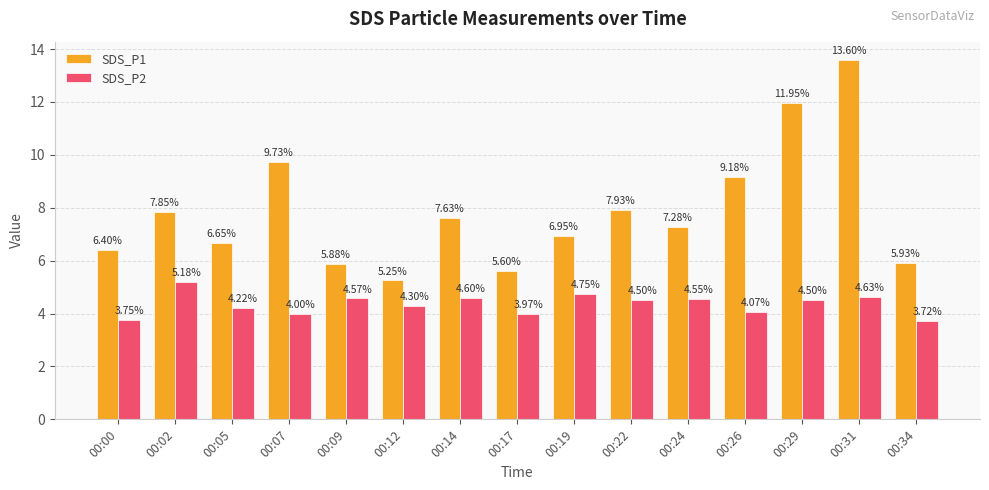

What is the total value across all series at 00:00?

10.2